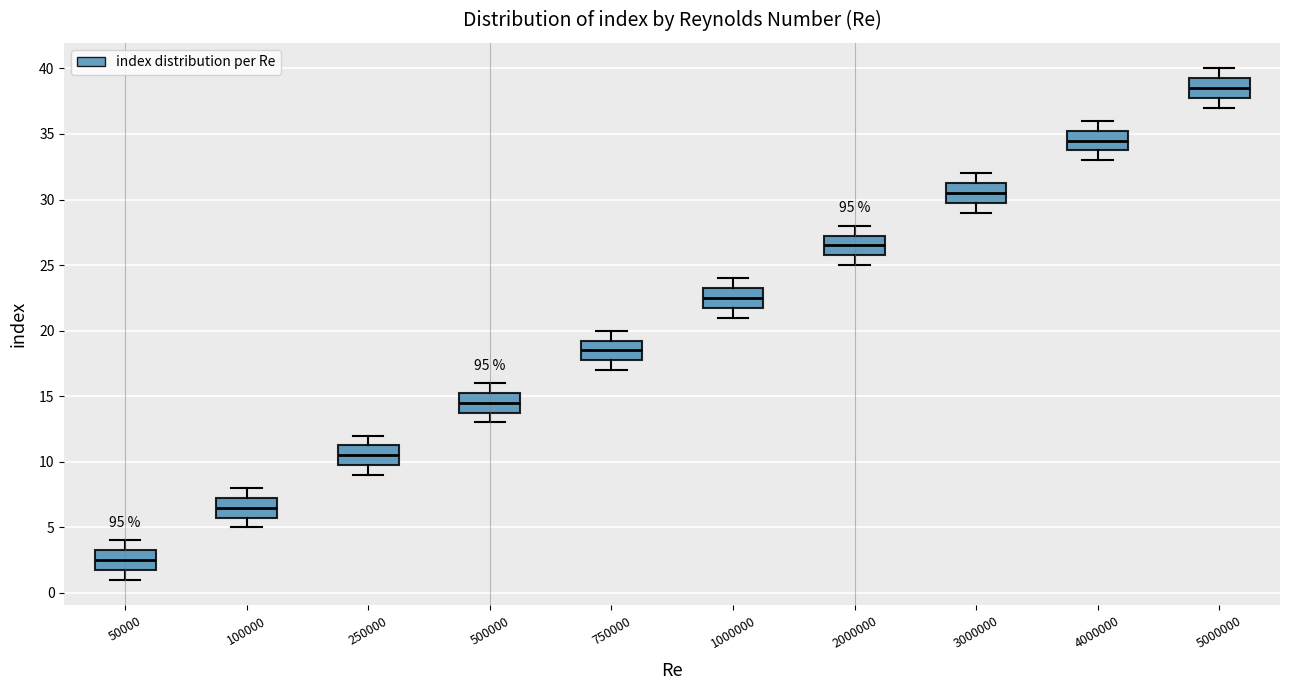

Reading left to right, transcribe this box plot: for each box, give where its median line is, the range the box spans, and where its two whiskers end, as read against the y-axis. The values are not printed on the chart, so give them approximately, as read against the axis.

50000: median 2.5, box 2.0 to 3.5, whiskers 1.0 to 4.0
100000: median 6.5, box 6.0 to 7.5, whiskers 5.0 to 8.0
250000: median 10.5, box 10.0 to 11.5, whiskers 9.0 to 12.0
500000: median 14.5, box 14.0 to 15.5, whiskers 13.0 to 16.0
750000: median 18.5, box 18.0 to 19.5, whiskers 17.0 to 20.0
1000000: median 22.5, box 22.0 to 23.5, whiskers 21.0 to 24.0
2000000: median 26.5, box 26.0 to 27.5, whiskers 25.0 to 28.0
3000000: median 30.5, box 30.0 to 31.5, whiskers 29.0 to 32.0
4000000: median 34.5, box 34.0 to 35.5, whiskers 33.0 to 36.0
5000000: median 38.5, box 38.0 to 39.5, whiskers 37.0 to 40.0